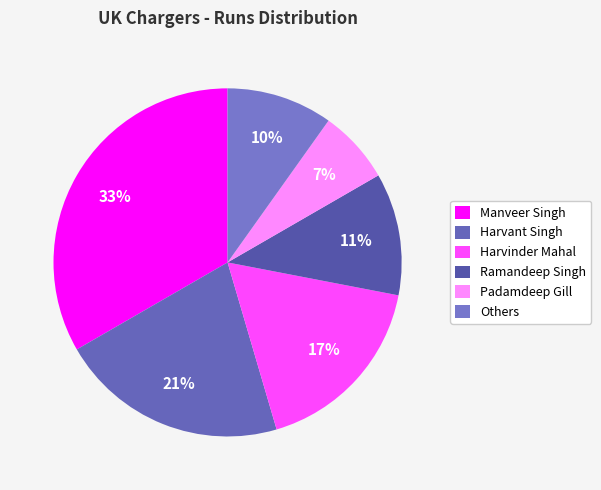

Count the number of slices in the pie.

6